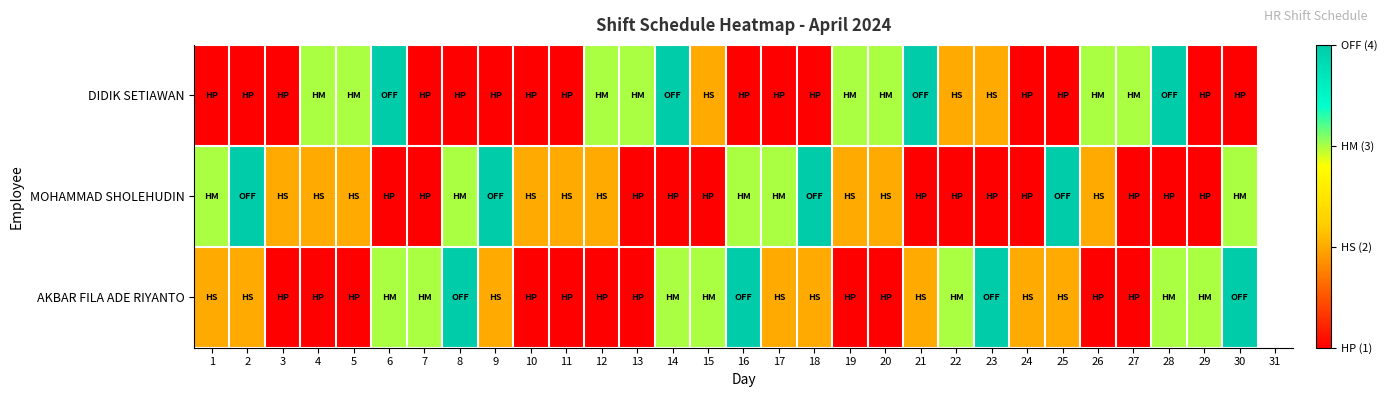

Which series has the widest spread of values?

DIDIK SETIAWAN